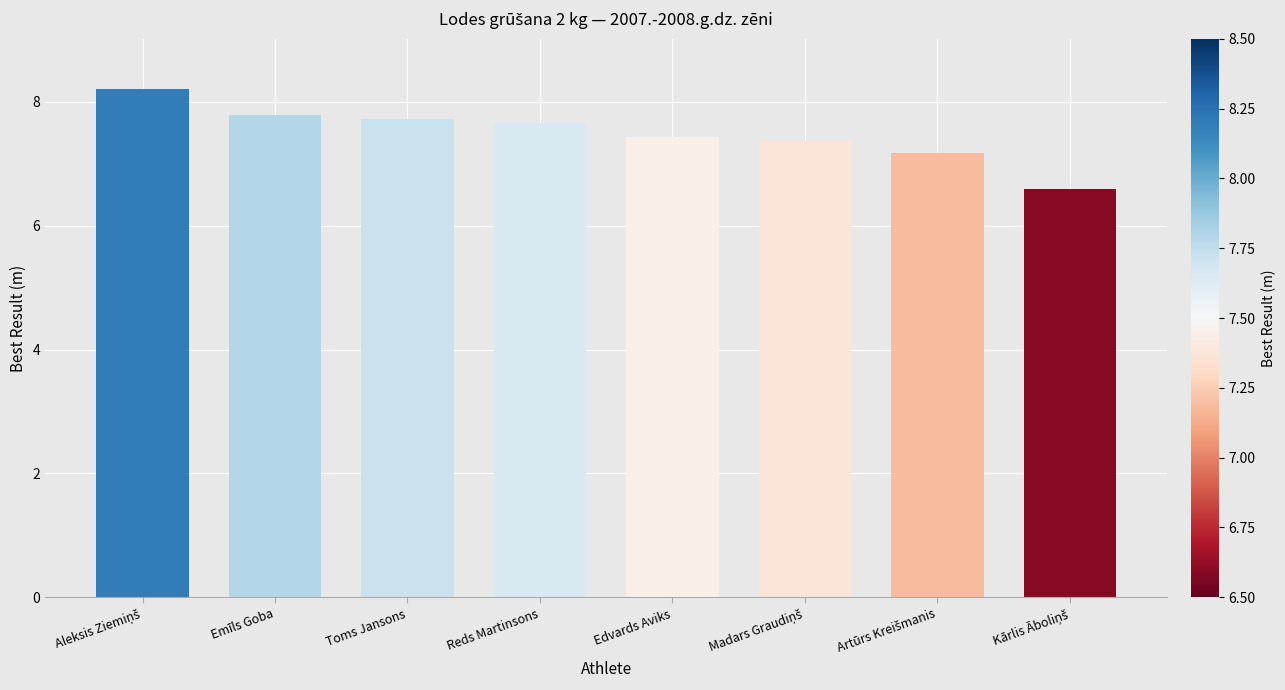

What is the difference between the maximum and second lowest values?

1.0